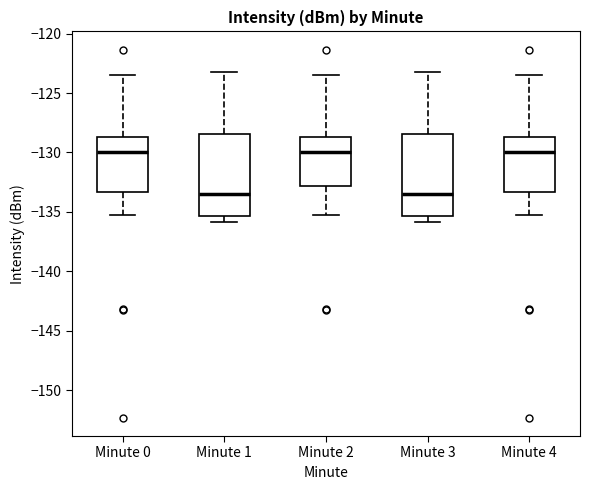

Reading left to right, read every box against the y-axis: the position of its median line, the range the box covers, and the ends of its whiskers. The values are not printed on the chart, so give them approximately, as read against the axis.

Minute 0: median -130.0, box -133.5 to -128.5, whiskers -135.5 to -123.5
Minute 1: median -133.5, box -135.5 to -128.5, whiskers -136.0 to -123.0
Minute 2: median -130.0, box -133.0 to -128.5, whiskers -135.5 to -123.5
Minute 3: median -133.5, box -135.5 to -128.5, whiskers -136.0 to -123.0
Minute 4: median -130.0, box -133.5 to -128.5, whiskers -135.5 to -123.5